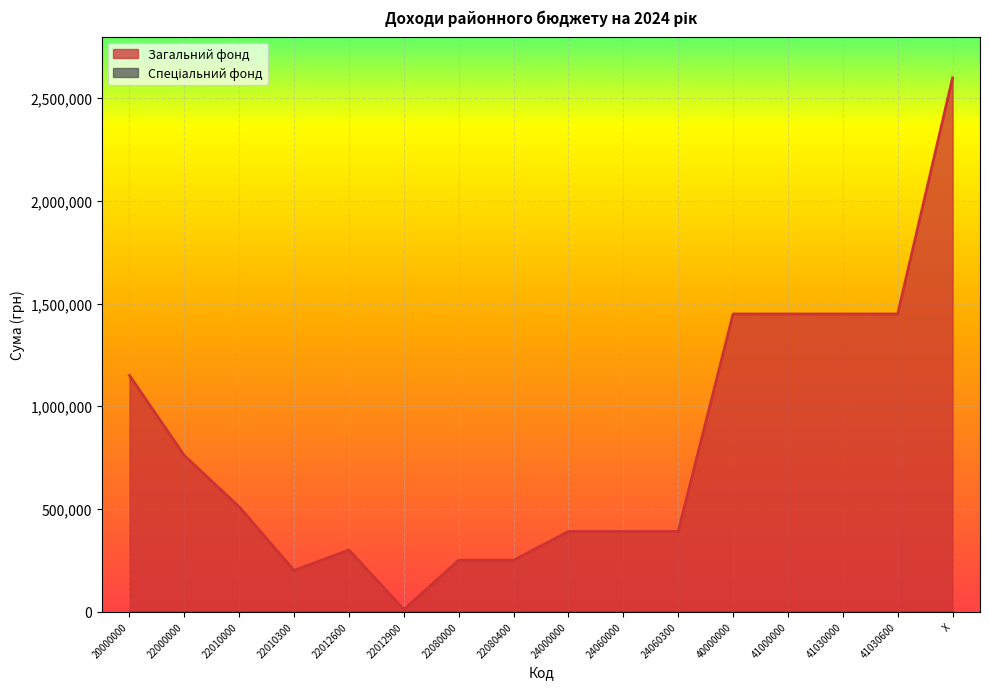

Which category has the lowest value across all series?

22012900